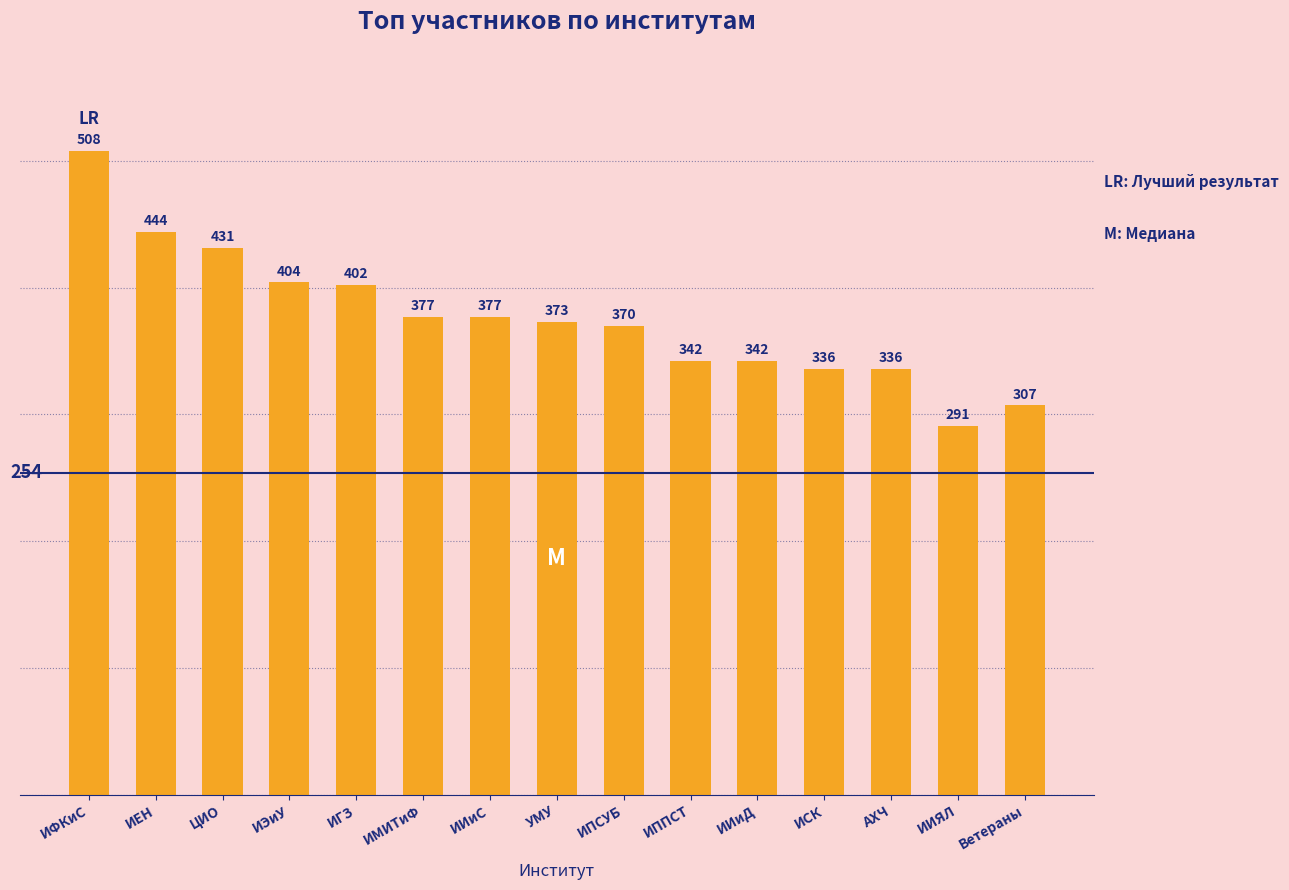

What is the smallest value displayed?

291